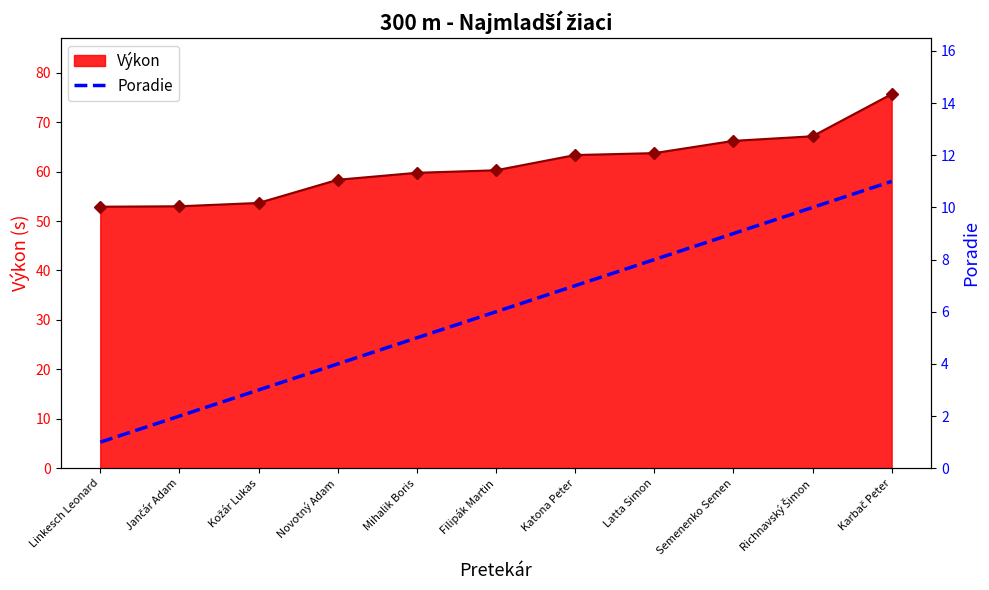

Does the chart have visible grid lines?

No